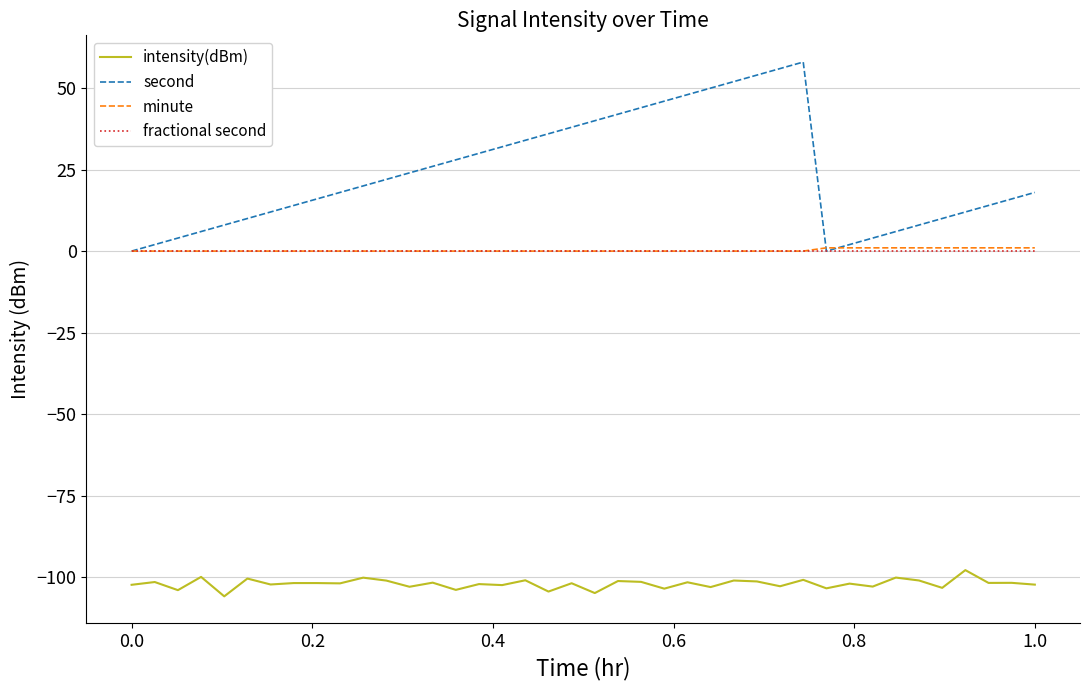

What is the greatest value displayed?

58.0